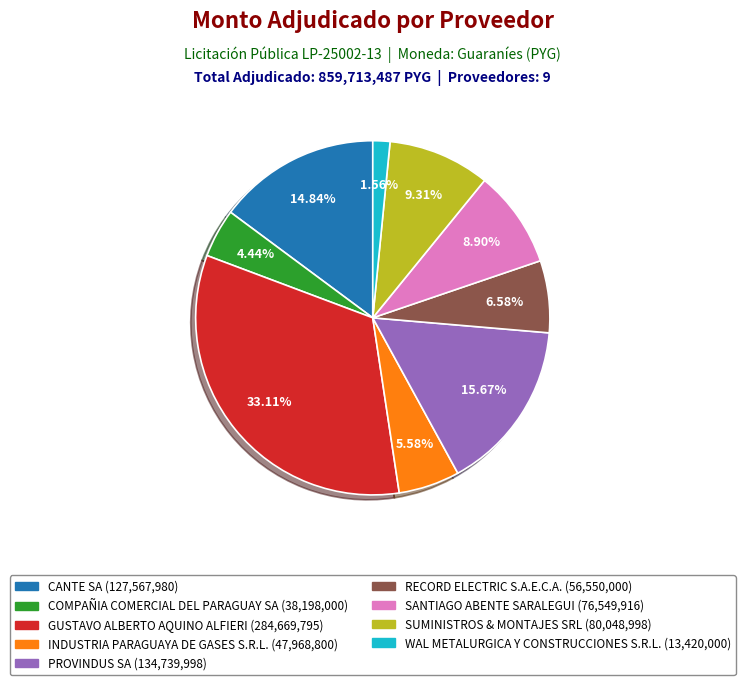

What percentage is the WAL METALURGICA Y CONSTRUCCIONES S.R.L. slice, to the nearest percent?

2%